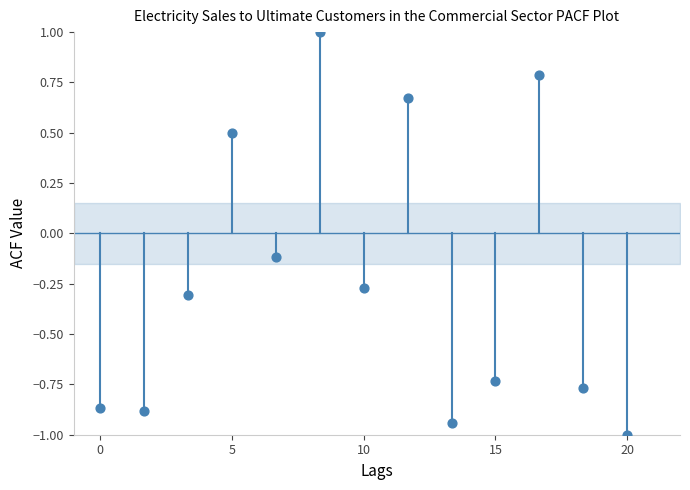

What is the range of X values (max minus min)?

20.0